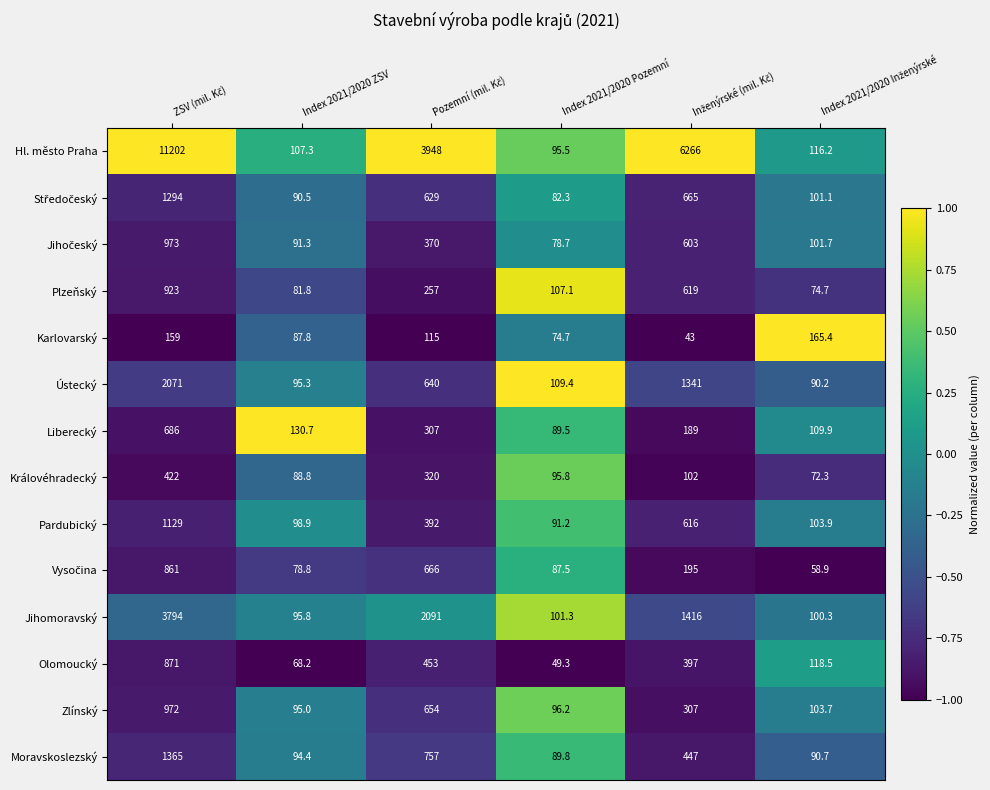

What is the minimum value for Olomoucký?

49.3